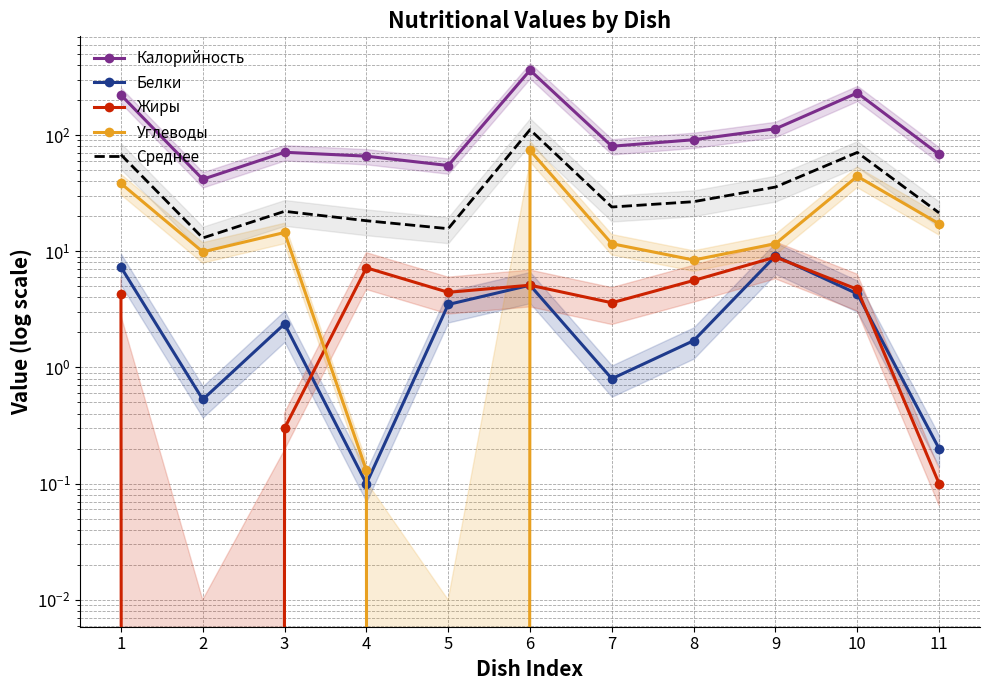

Where is Среднее nearest to the value 62?

1